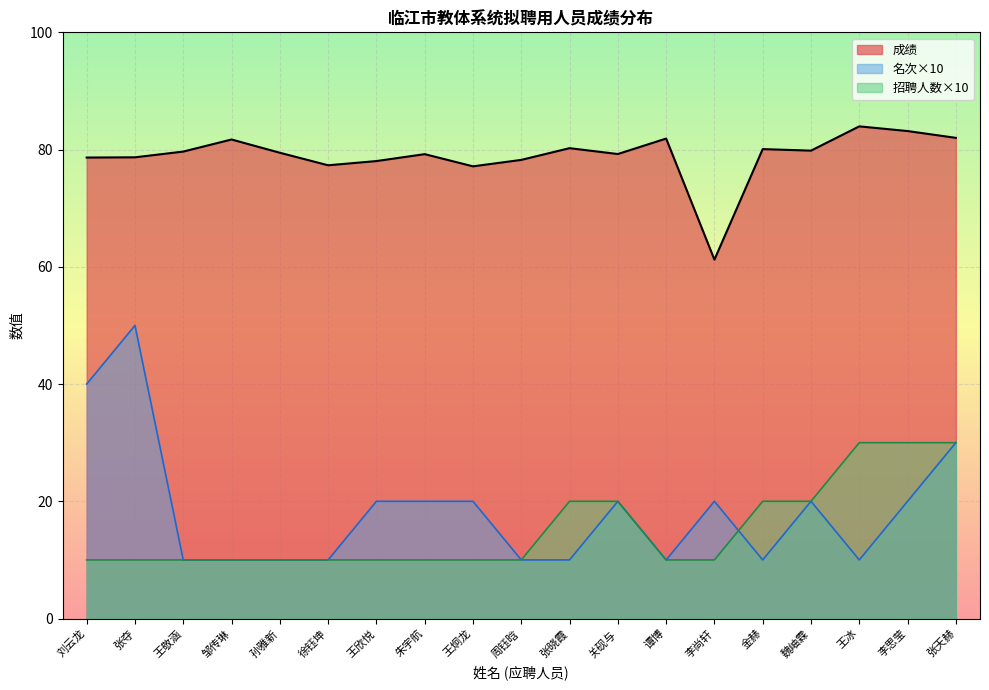

True or false: 成绩 has more than 2 points higher than both neighbors.

True